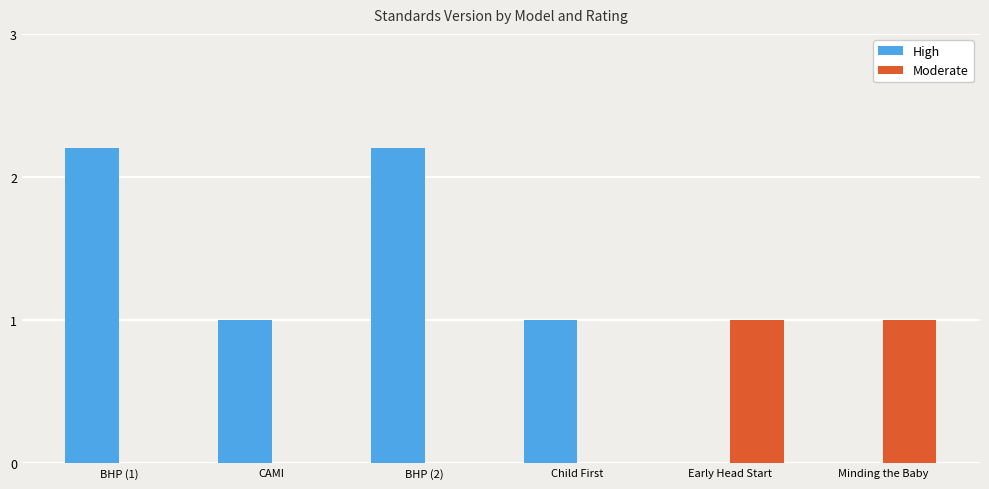

Count the number of data series in this chart.

2